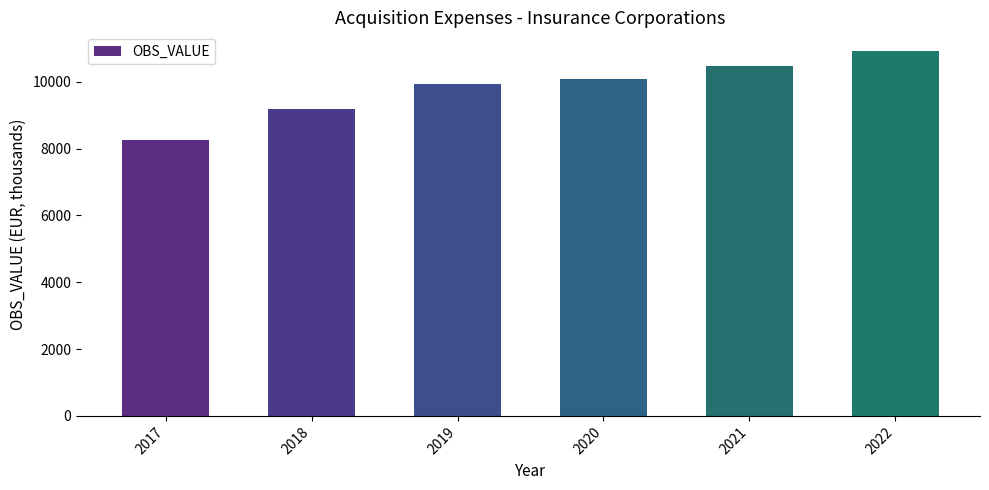

Rank the categories by value from lowest to highest.

2017, 2018, 2019, 2020, 2021, 2022